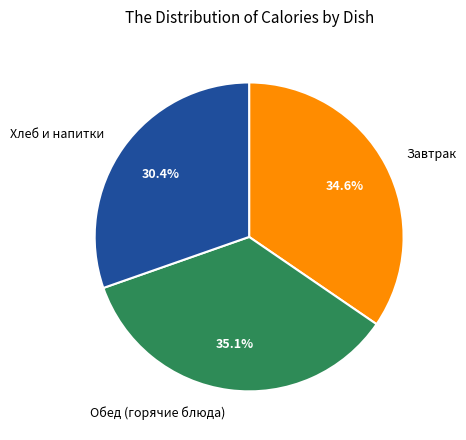

How much of the chart is everything except Обед (горячие блюда)?

64.9%